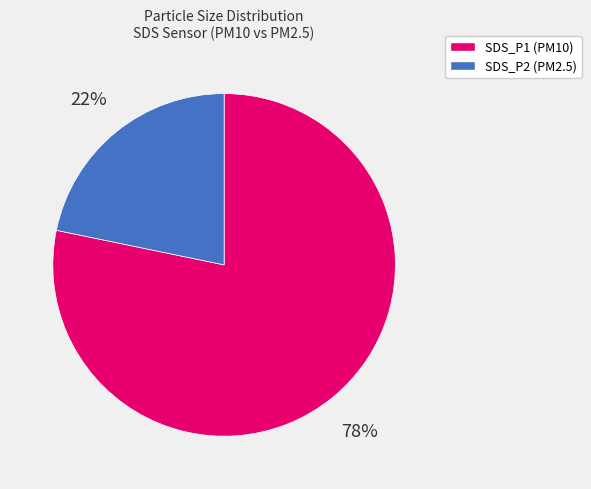

To the nearest percent, what is the difference between the largest and smallest slice percentages?

56%